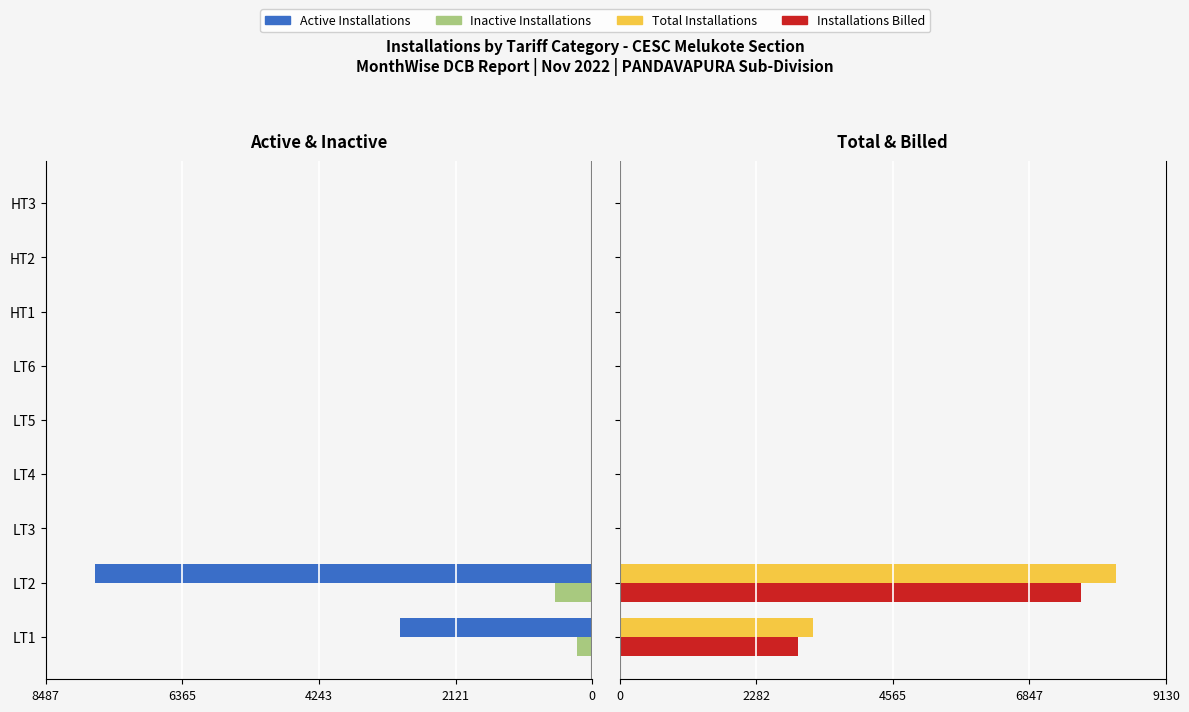

Is it true that Total Installations equals 0 at HT1?

True